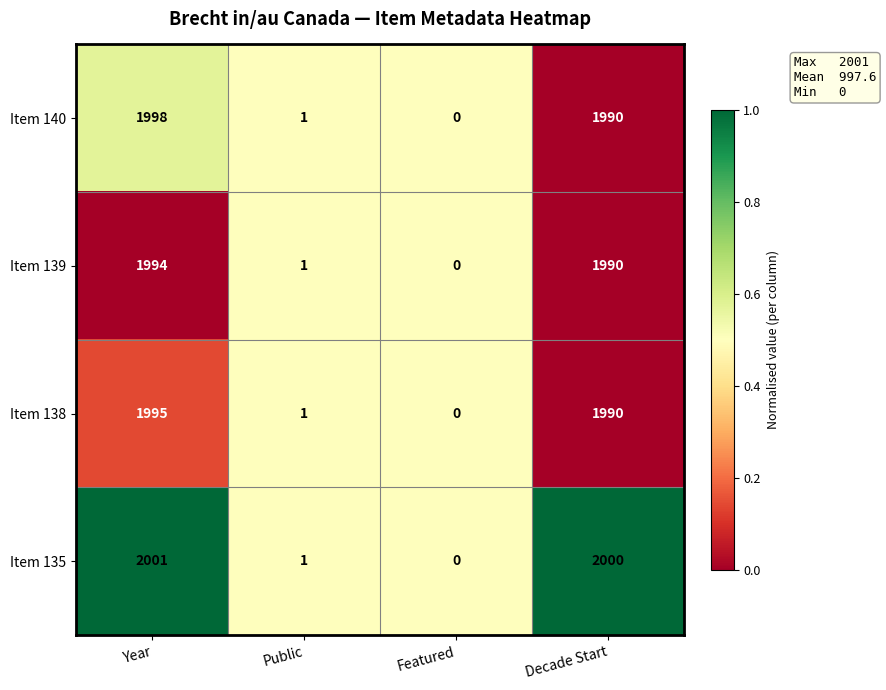

Reading right to left, extract all data points from this chart.

Item 140: 1990	0	1	1998
Item 139: 1990	0	1	1994
Item 138: 1990	0	1	1995
Item 135: 2000	0	1	2001